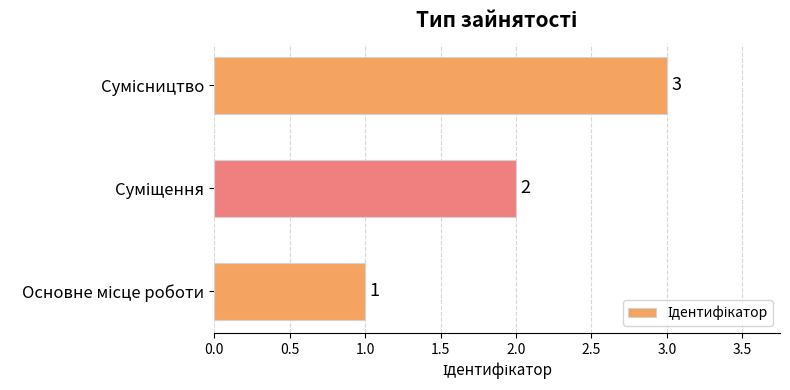

What is the maximum value shown in the chart?

3